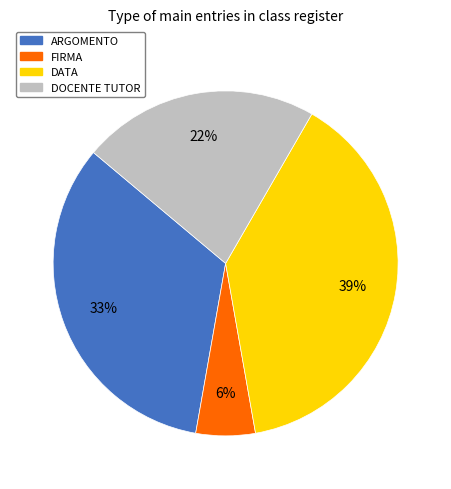

Rank the categories by value from lowest to highest.

FIRMA, DOCENTE TUTOR, ARGOMENTO, DATA